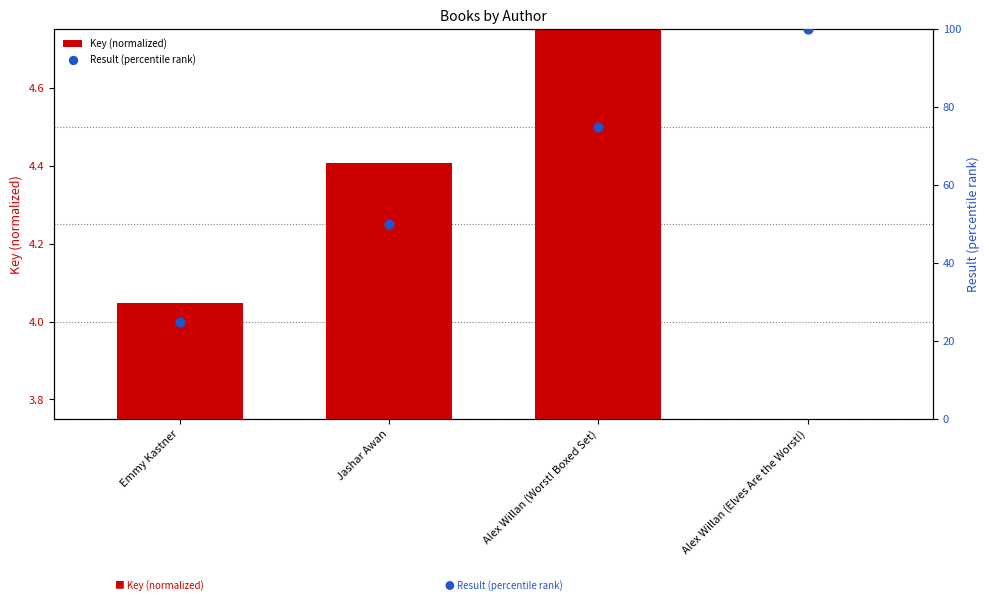

What is the total value across all series at Alex Willan (Worst! Boxed Set)?

79.8